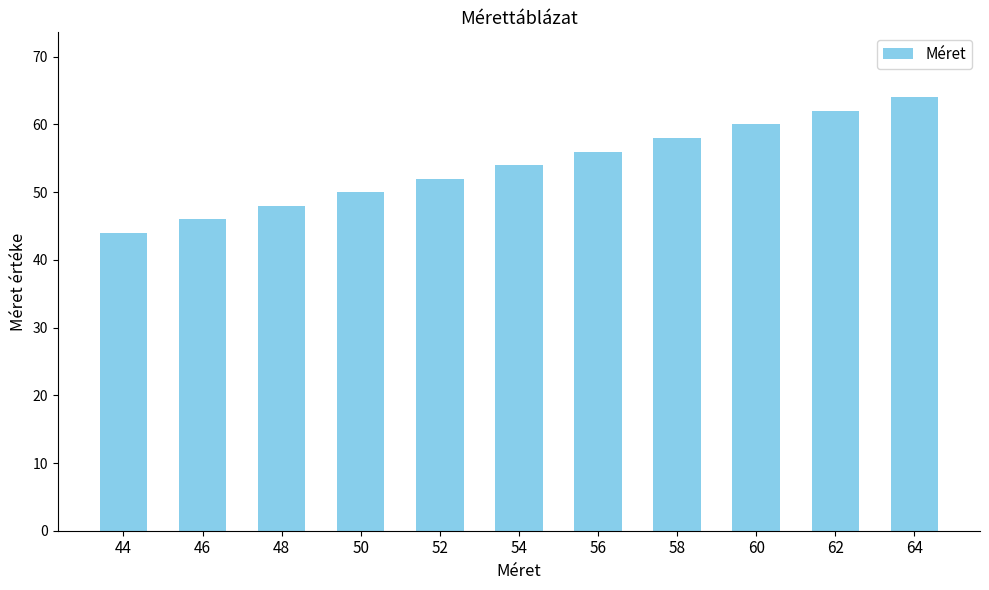

What is the difference between the values at 56 and 52?

4